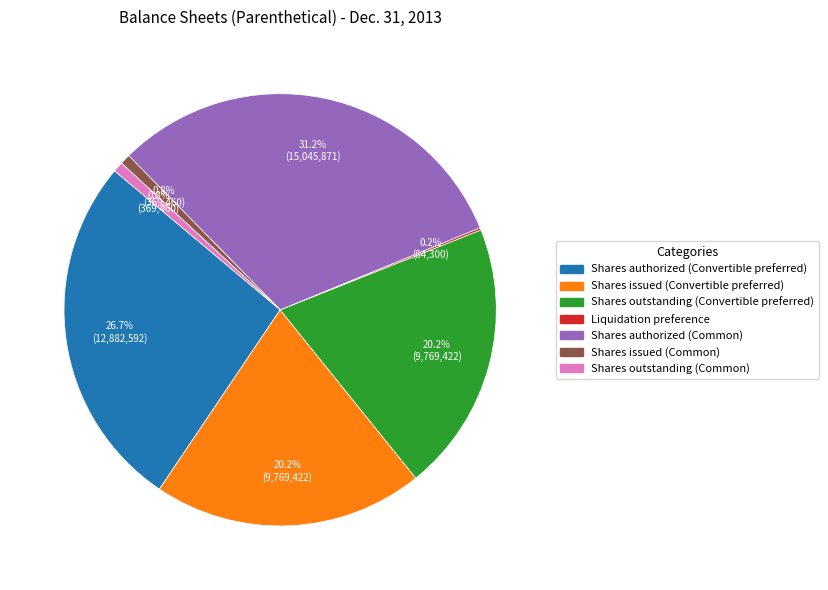

Between Shares authorized (Convertible preferred) and Shares outstanding (Convertible preferred), which is larger?

Shares authorized (Convertible preferred)